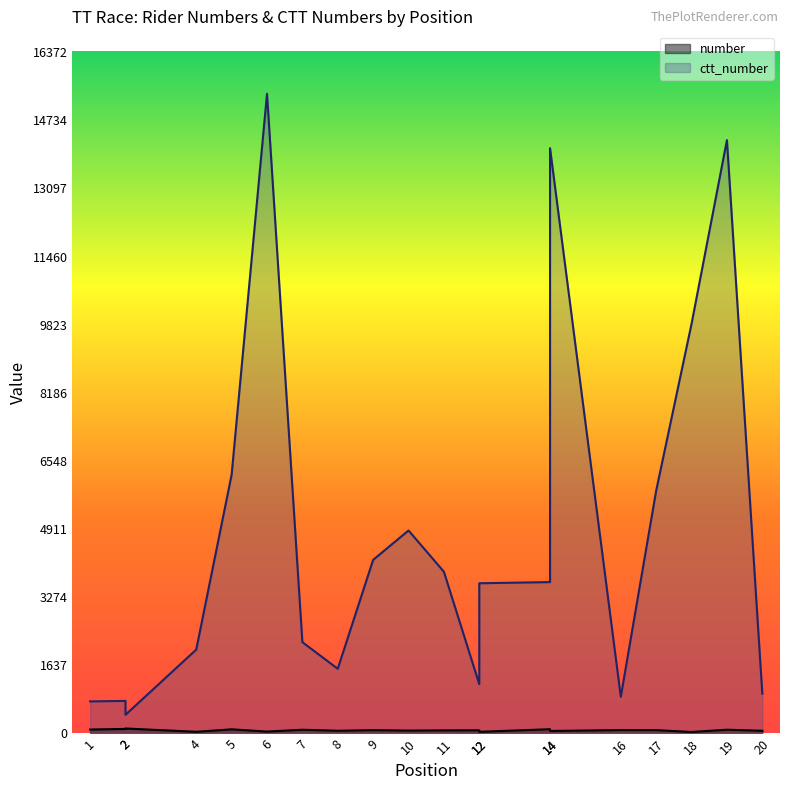

Reading left to right, transcribe all the data shown in this chart.

number: 1=95	2=110	2=120	4=41	5=100	6=46	7=90	8=66	9=80	10=70	11=75	12=76	12=40	14=103	14=61	16=82	17=81	18=36	19=91	20=65
ctt_number: 1=771	2=783	2=449	4=2016	5=6218	6=15372	7=2194	8=1555	9=4172	10=4878	11=3887	12=1185	12=3610	14=3638	14=14065	16=882	17=5835	18=9845	19=14258	20=957